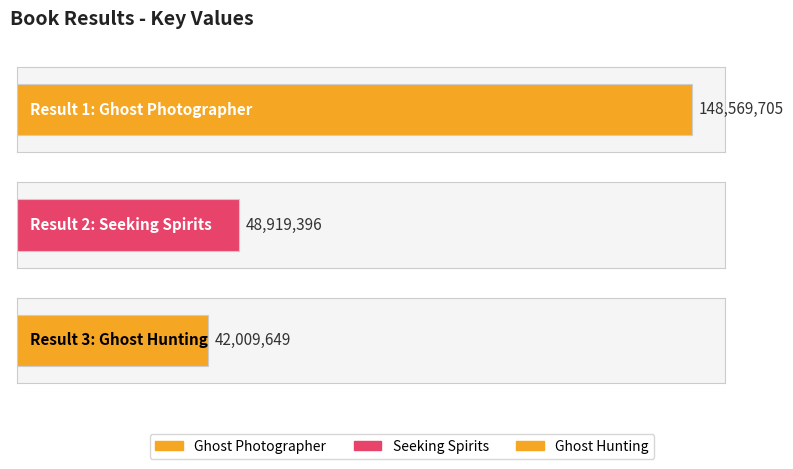

Is it true that the value at 1 is 148569705?

True